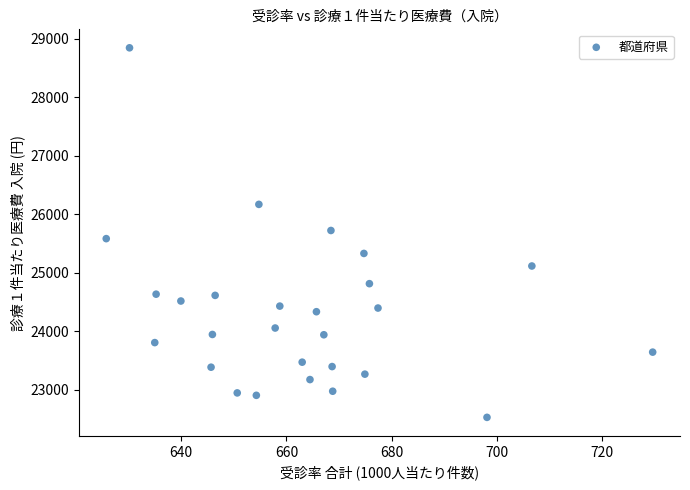

What is the range of Y values (max minus min)?

6316.9